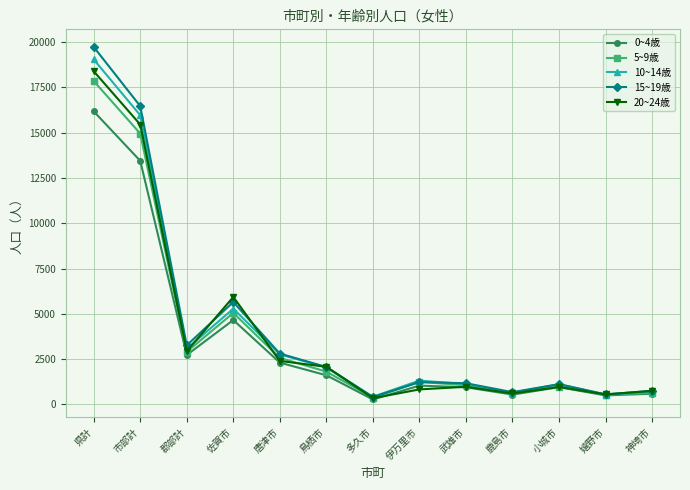

What is the sum of all 20~24歳 values?

52224